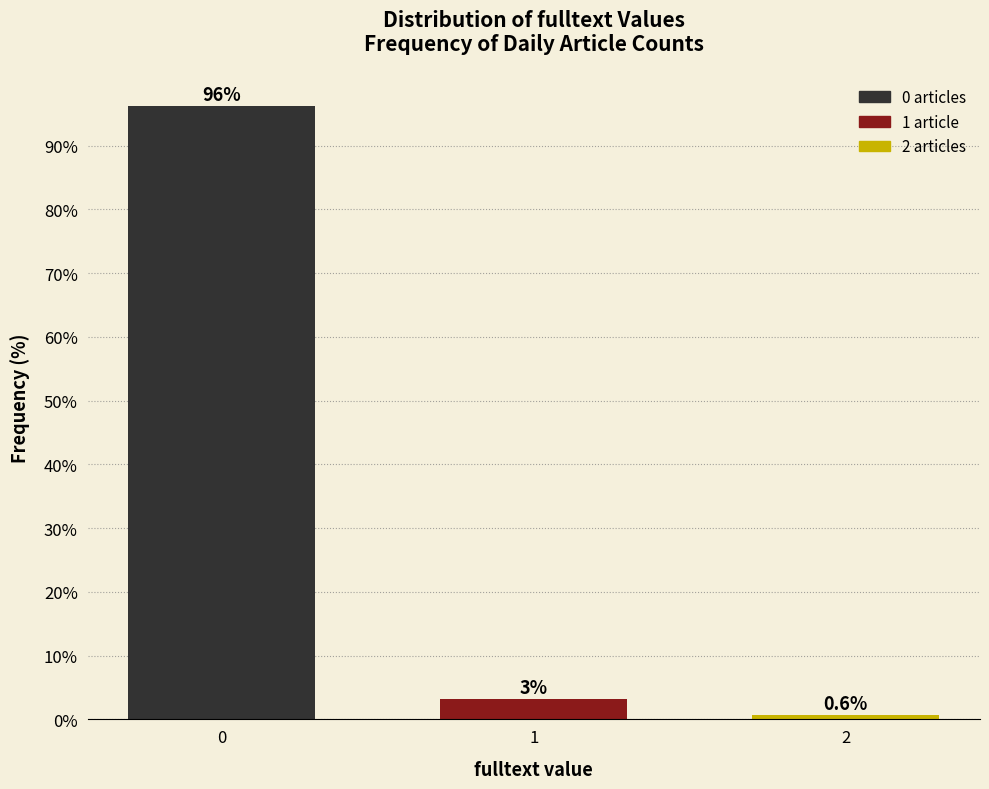

True or false: the data shows 0.6 at 2.

True